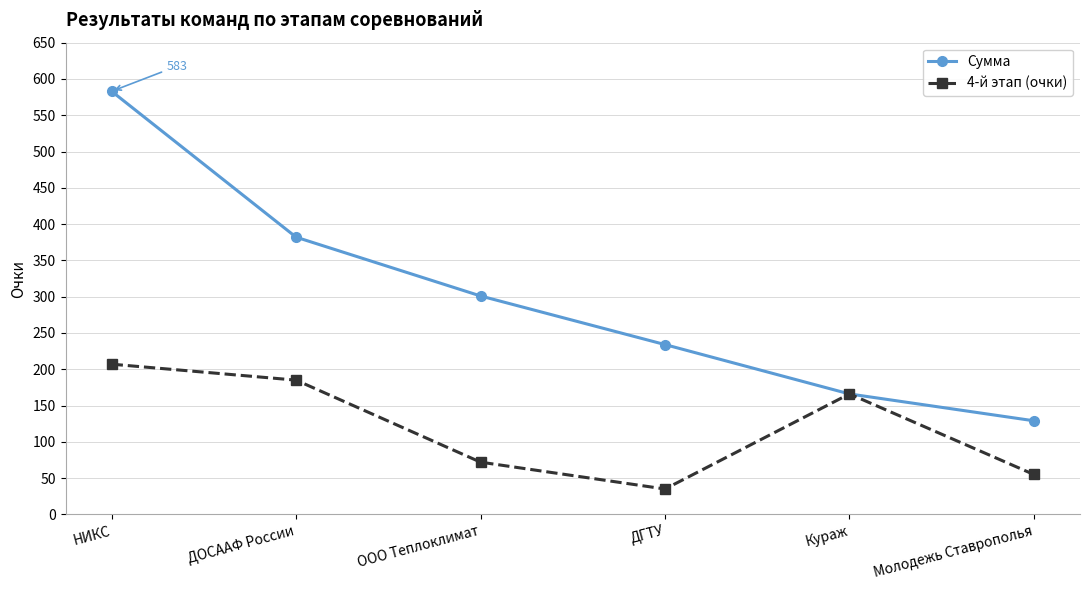

The 4-й этап (очки) series shows 123 at ООО Теплоклимат. True or false?

False